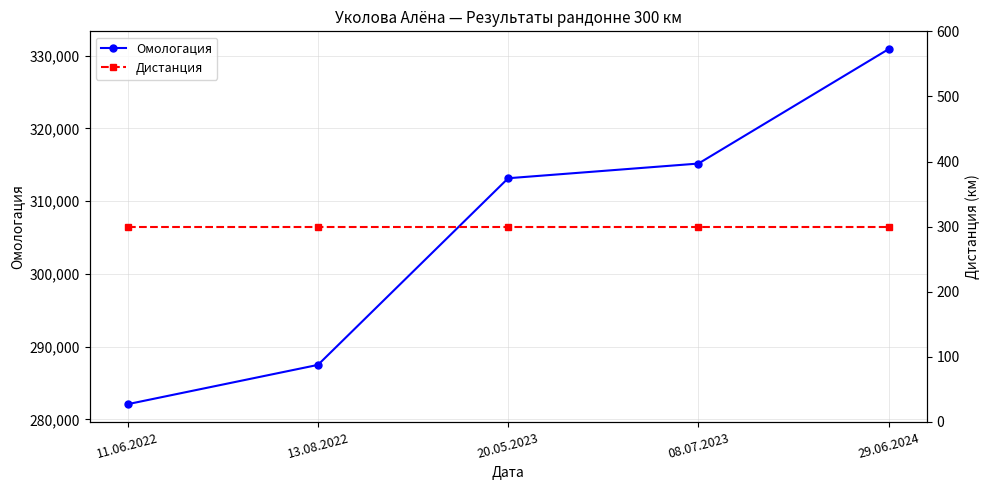

Is the value of Дистанция at 11.06.2022 greater than the value of Омологация at 29.06.2024?

No